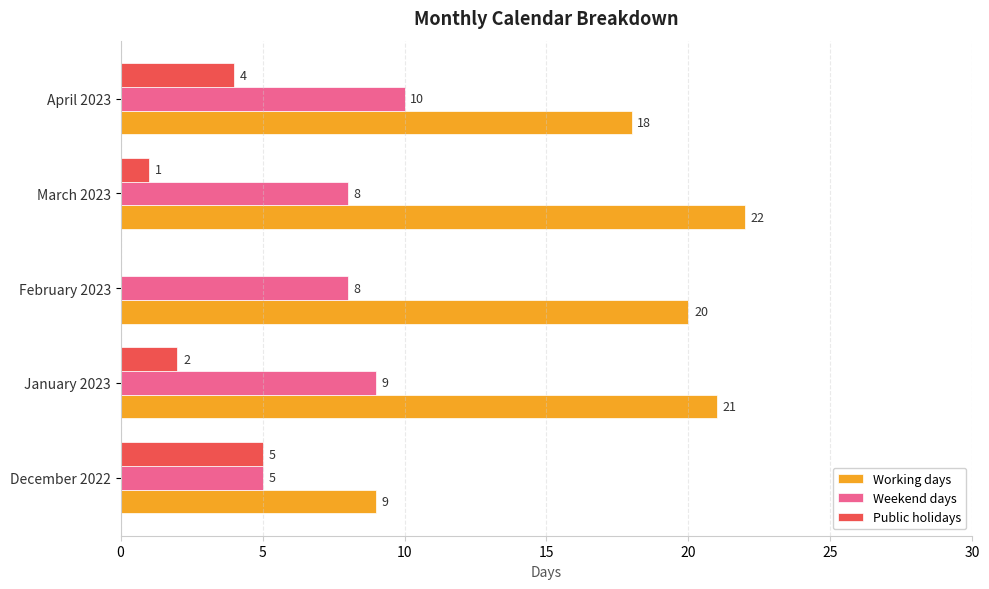

Between March 2023 and April 2023, which series saw the biggest shift?

Working days